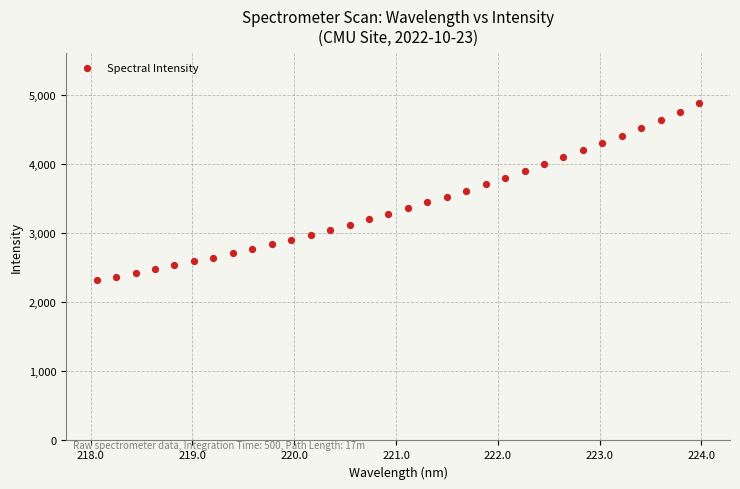

What is the range of Y values (max minus min)?

2556.2